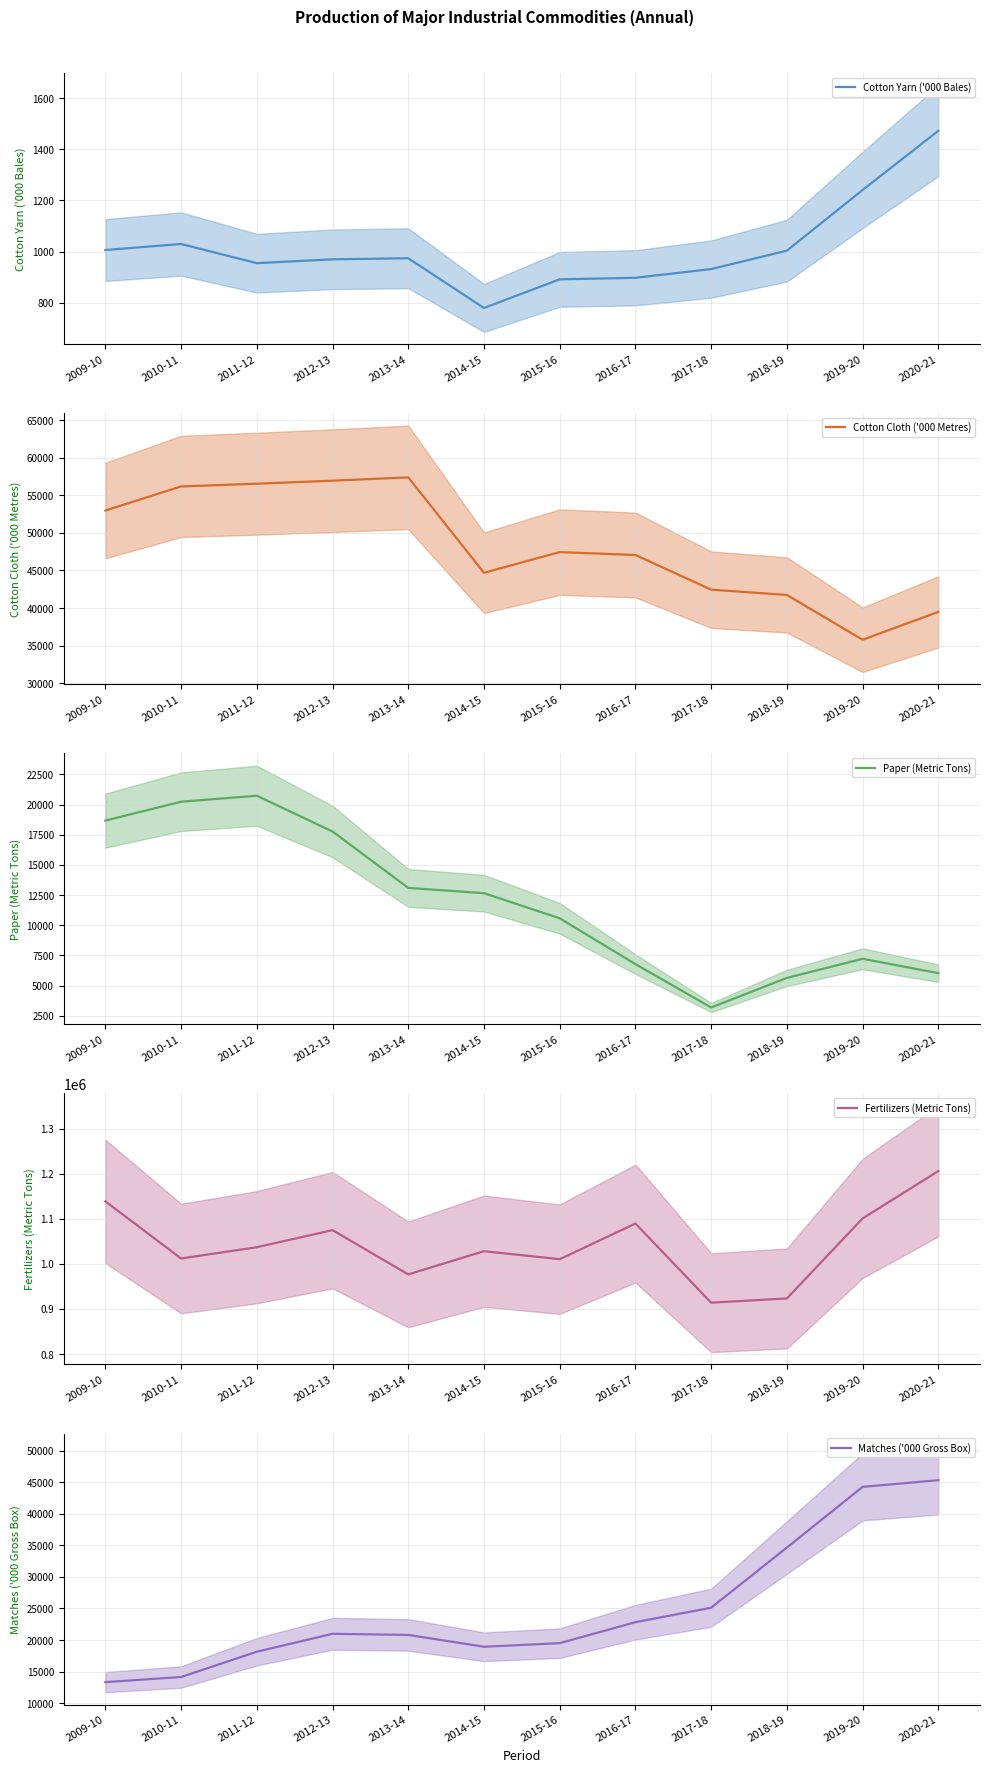

What is the value of the Cotton Cloth ('000 Metres) point at the 2nd from the left?

56181.0